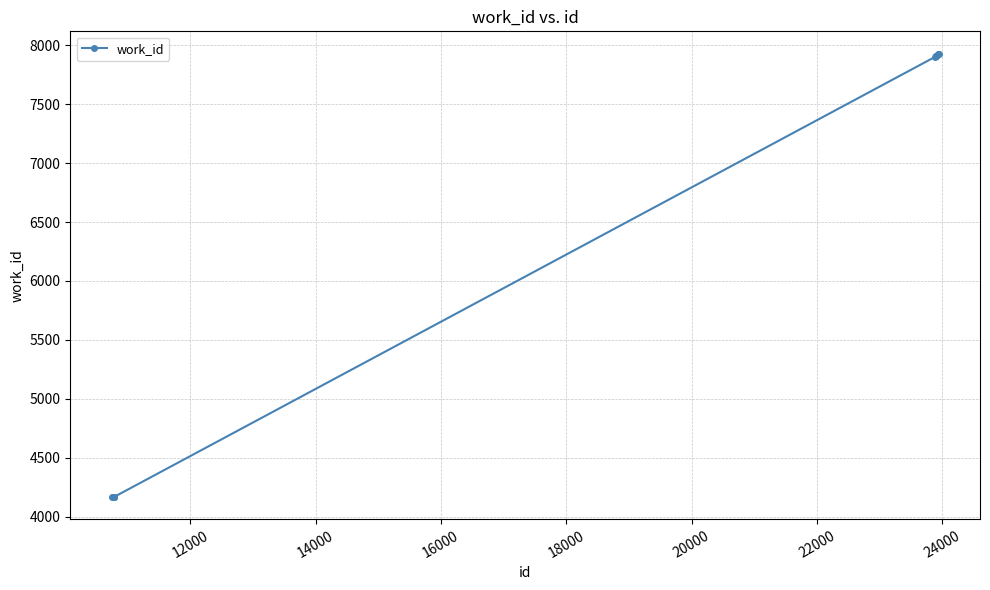

What is the smallest value displayed?

4167